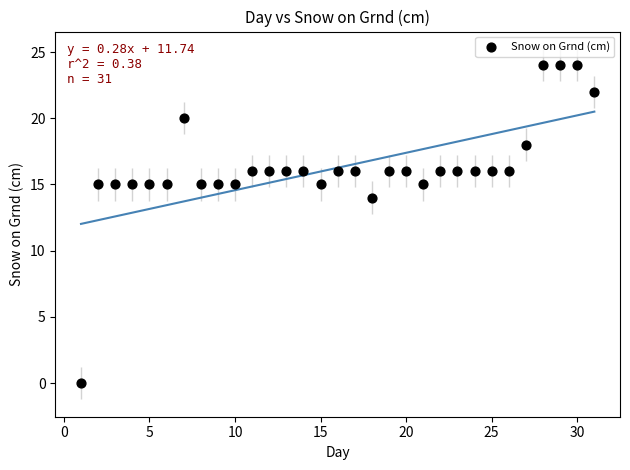

What Y value in the scatter plot is closest to 12?

14